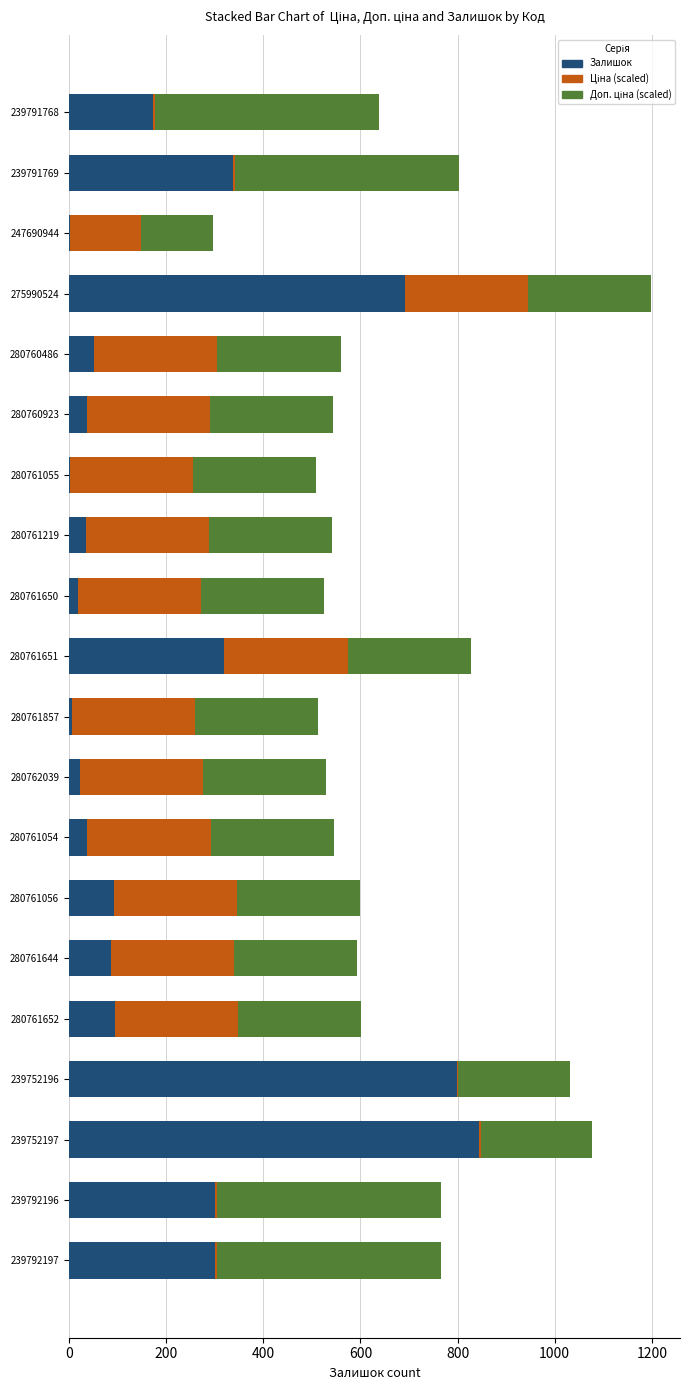

At which label does Залишок reach its peak?

239752197